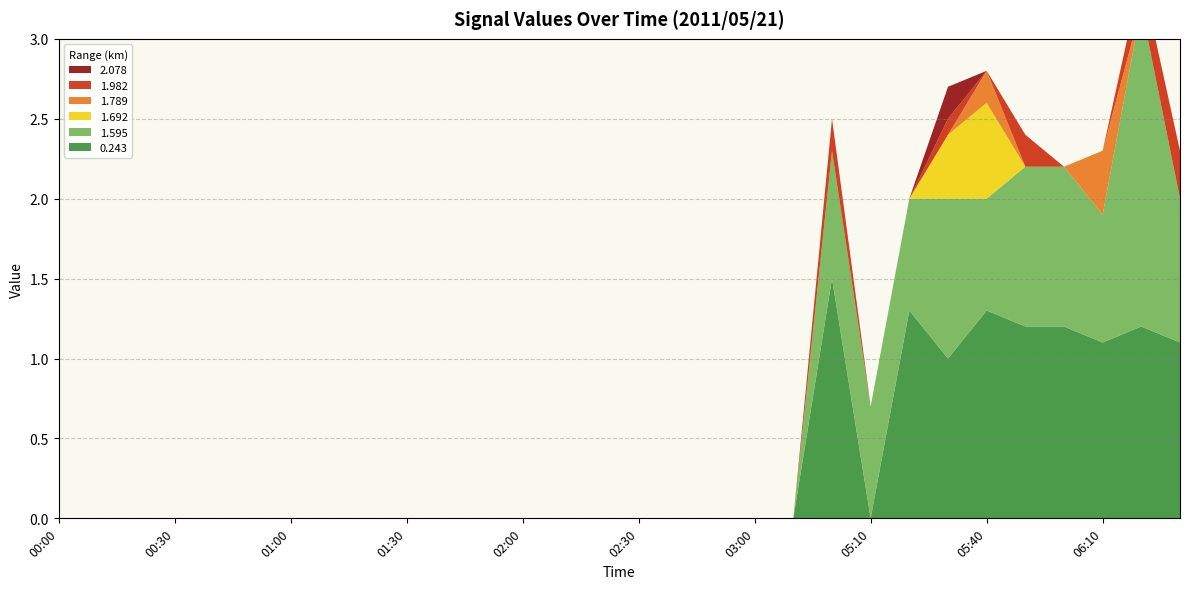

Reading right to left, extract all data points from this chart.

0.243: 06:30=1.1	06:20=1.2	06:10=1.1	06:00=1.2	05:50=1.2	05:40=1.3	05:30=1.0	05:20=1.3	05:10=999.0	05:00=1.5	03:10=999.0	03:00=999.0	02:50=999.0	02:40=999.0	02:30=999.0	02:20=999.0	02:10=999.0	02:00=999.0	01:50=999.0	01:40=999.0	01:30=999.0	01:20=999.0	01:10=999.0	01:00=999.0	00:50=999.0	00:40=999.0	00:30=999.0	00:20=999.0	00:10=999.0	00:00=999.0
1.595: 06:30=0.9	06:20=2.0	06:10=0.8	06:00=1.0	05:50=1.0	05:40=0.7	05:30=1.0	05:20=0.7	05:10=0.7	05:00=0.8	03:10=999.0	03:00=999.0	02:50=999.0	02:40=999.0	02:30=999.0	02:20=999.0	02:10=999.0	02:00=999.0	01:50=999.0	01:40=999.0	01:30=999.0	01:20=999.0	01:10=999.0	01:00=999.0	00:50=999.0	00:40=999.0	00:30=999.0	00:20=999.0	00:10=999.0	00:00=999.0
1.692: 06:30=999.0	06:20=999.0	06:10=999.0	06:00=999.0	05:50=999.0	05:40=0.6	05:30=0.4	05:20=999.0	05:10=999.0	05:00=999.0	03:10=999.0	03:00=999.0	02:50=999.0	02:40=999.0	02:30=999.0	02:20=999.0	02:10=999.0	02:00=999.0	01:50=999.0	01:40=999.0	01:30=999.0	01:20=999.0	01:10=999.0	01:00=999.0	00:50=999.0	00:40=999.0	00:30=999.0	00:20=999.0	00:10=999.0	00:00=999.0
1.789: 06:30=999.0	06:20=999.0	06:10=0.4	06:00=999.0	05:50=999.0	05:40=0.2	05:30=999.0	05:20=999.0	05:10=999.0	05:00=999.0	03:10=999.0	03:00=999.0	02:50=999.0	02:40=999.0	02:30=999.0	02:20=999.0	02:10=999.0	02:00=999.0	01:50=999.0	01:40=999.0	01:30=999.0	01:20=999.0	01:10=999.0	01:00=999.0	00:50=999.0	00:40=999.0	00:30=999.0	00:20=999.0	00:10=999.0	00:00=999.0
1.982: 06:30=0.3	06:20=0.2	06:10=999.0	06:00=999.0	05:50=0.2	05:40=999.0	05:30=0.1	05:20=999.0	05:10=999.0	05:00=0.2	03:10=999.0	03:00=999.0	02:50=999.0	02:40=999.0	02:30=999.0	02:20=999.0	02:10=999.0	02:00=999.0	01:50=999.0	01:40=999.0	01:30=999.0	01:20=999.0	01:10=999.0	01:00=999.0	00:50=999.0	00:40=999.0	00:30=999.0	00:20=999.0	00:10=999.0	00:00=999.0
2.078: 06:30=999.0	06:20=999.0	06:10=999.0	06:00=999.0	05:50=999.0	05:40=999.0	05:30=0.2	05:20=999.0	05:10=999.0	05:00=999.0	03:10=999.0	03:00=999.0	02:50=999.0	02:40=999.0	02:30=999.0	02:20=999.0	02:10=999.0	02:00=999.0	01:50=999.0	01:40=999.0	01:30=999.0	01:20=999.0	01:10=999.0	01:00=999.0	00:50=999.0	00:40=999.0	00:30=999.0	00:20=999.0	00:10=999.0	00:00=999.0